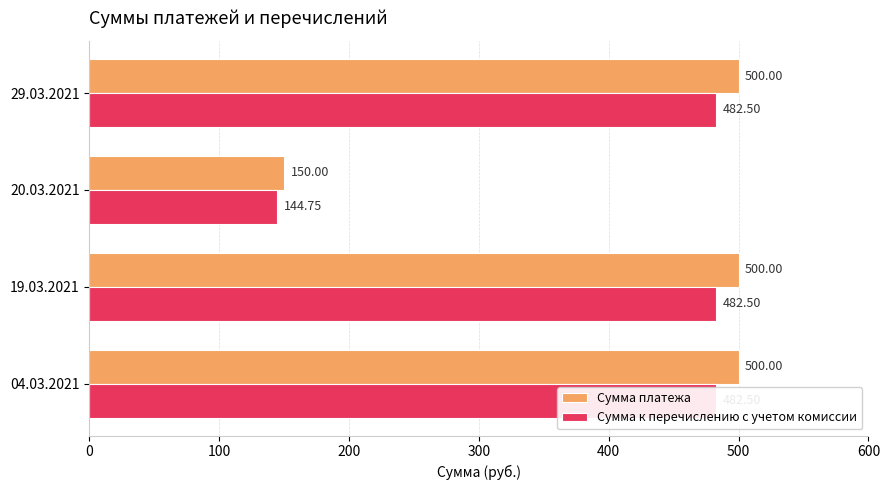

What is the average value of the Сумма к перечислению с учетом комиссии series?

398.1